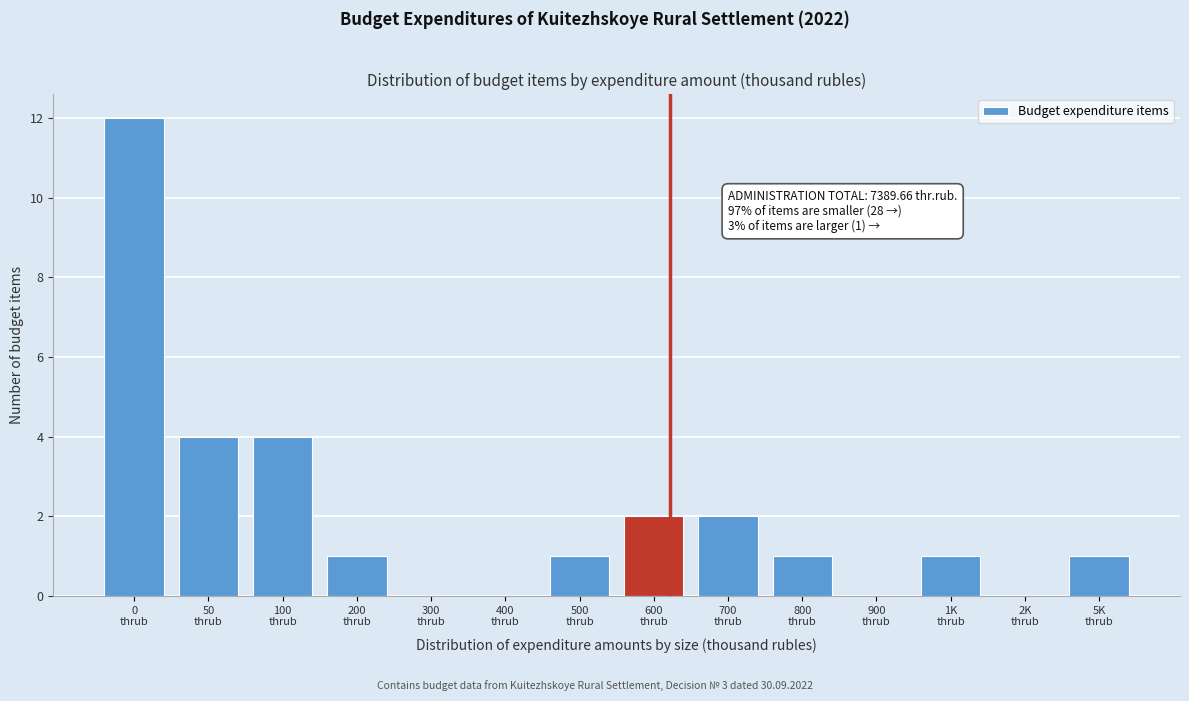

What is the sum of all values?

29